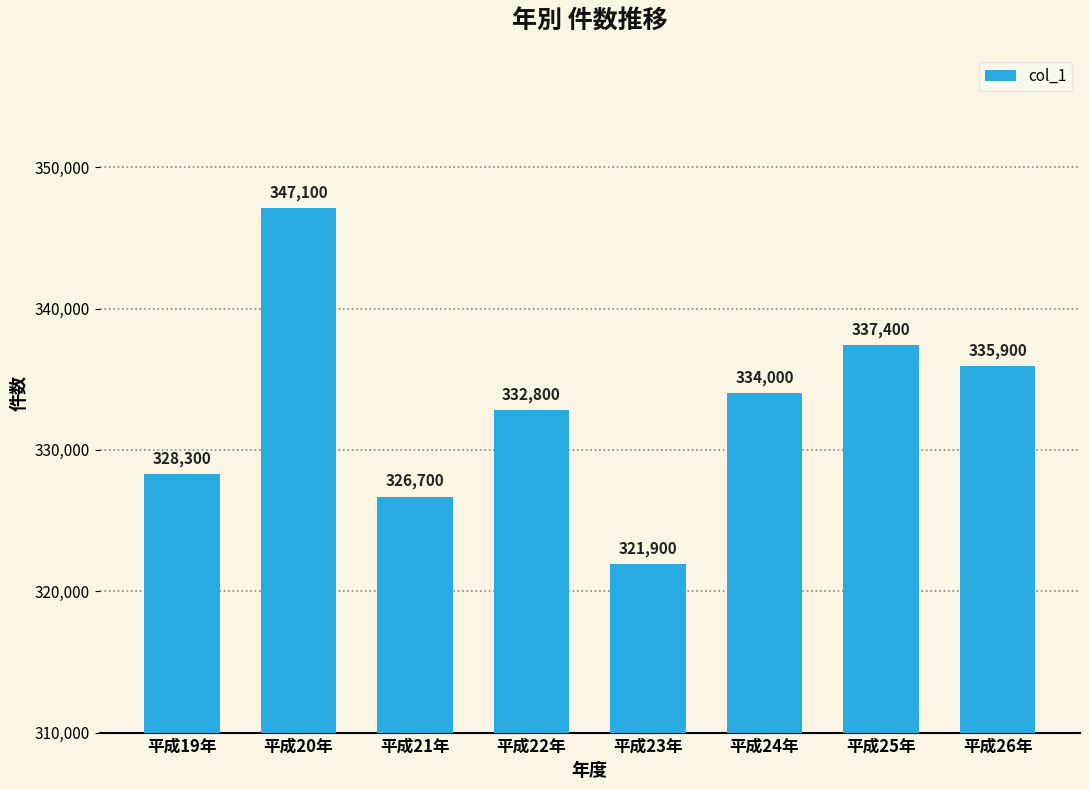

What is the sum of the values at 平成23年 and 平成24年?

655900